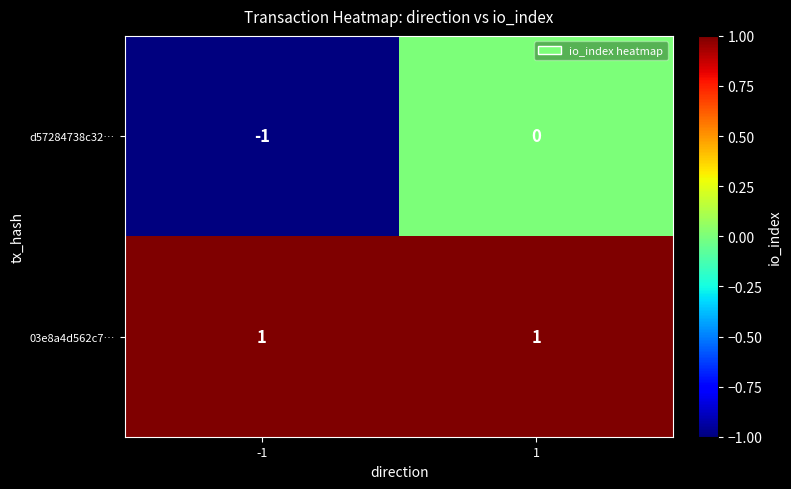

Which series has the largest total across all categories?

03e8a4d562c7…